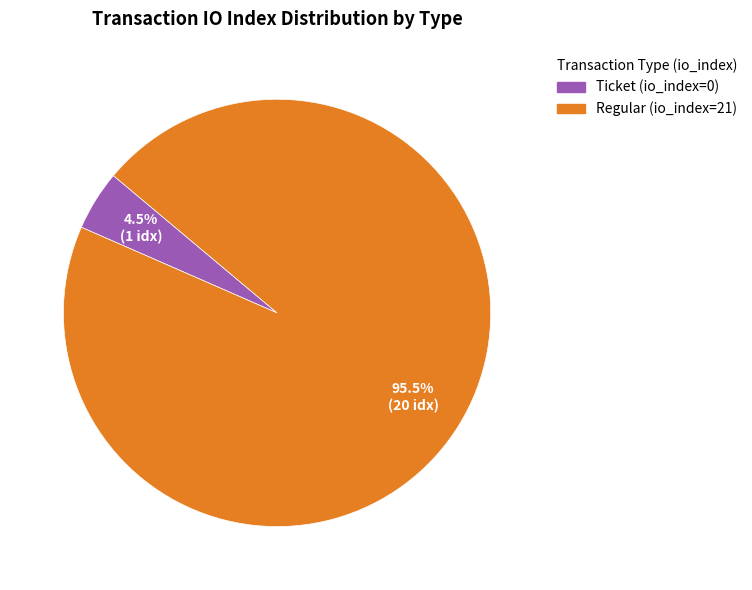

What is the largest slice in the pie chart?

Regular (io_index=21)